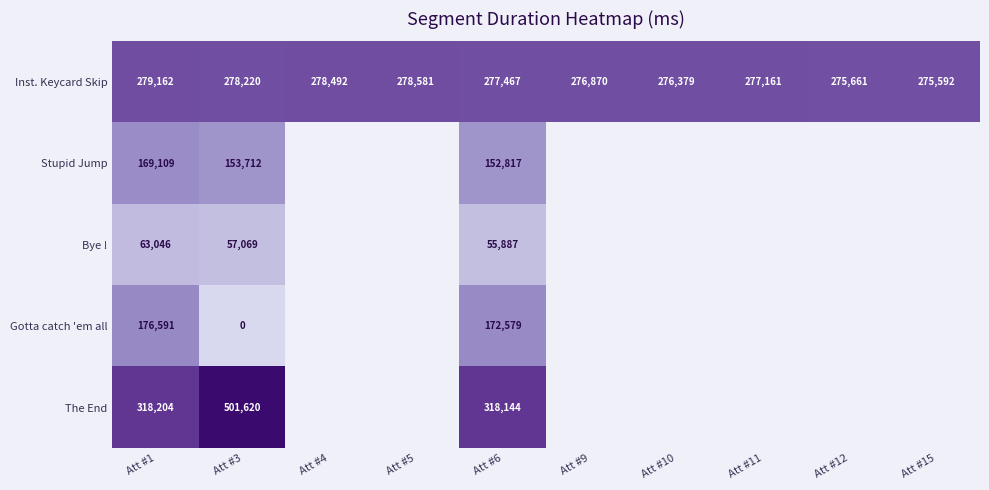

What is the highest value of the Inst. Keycard Skip series?

279162